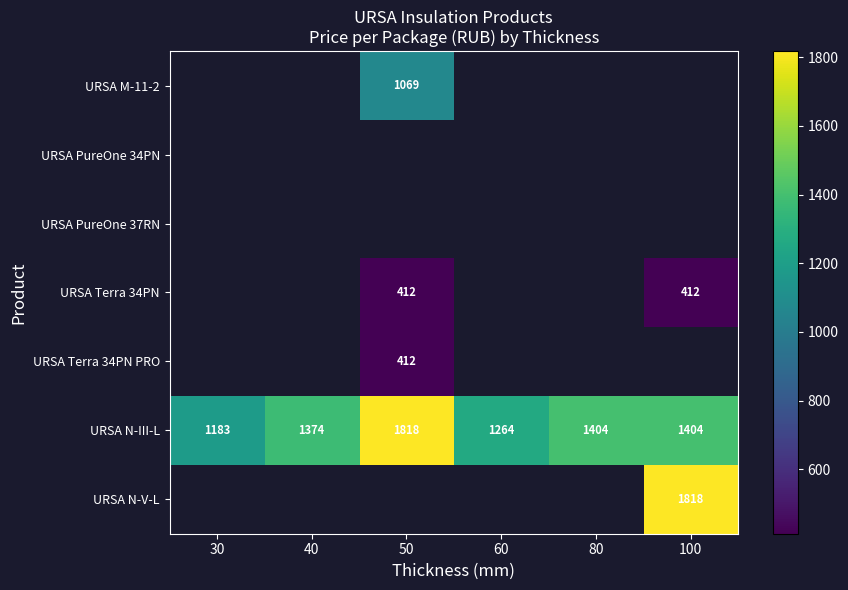

The URSA Terra 34PN PRO series shows 412 at 50. True or false?

True